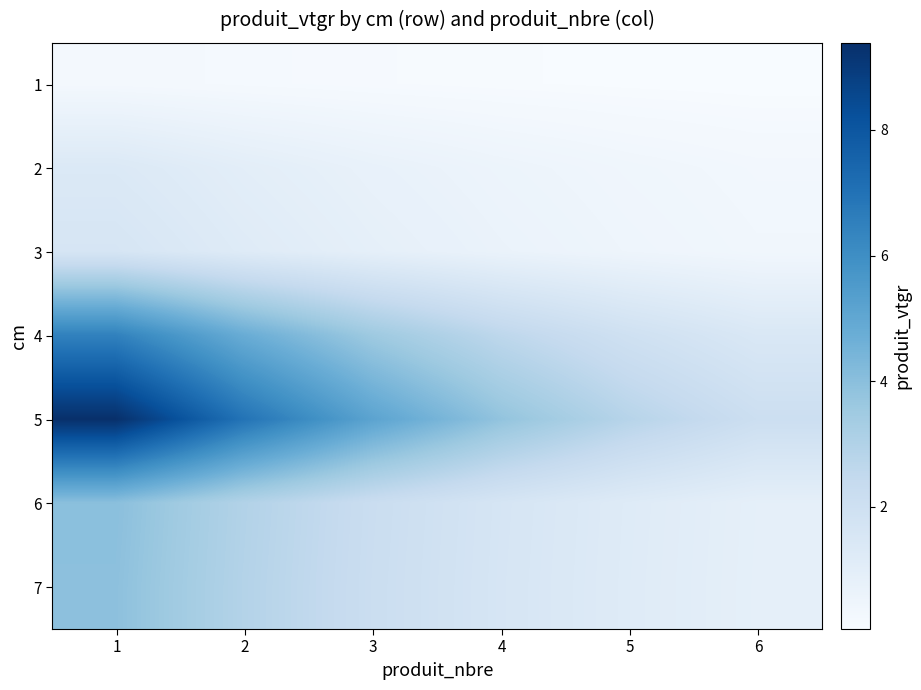

Reading left to right, transcribe all the data shown in this chart.

1: 1=0.2	2=0.2	3=0.1	4=0.1	5=0.1	6=0.1
2: 1=1.3	2=1.0	3=0.7	4=0.5	5=0.4	6=0.3
3: 1=1.6	2=1.2	3=0.9	4=0.7	5=0.5	6=0.4
4: 1=6.5	2=4.8	3=3.5	4=2.6	5=1.9	6=1.4
5: 1=9.4	2=7.0	3=5.2	4=3.8	5=2.8	6=2.1
6: 1=4.0	2=3.0	3=2.2	4=1.6	5=1.2	6=0.9
7: 1=3.9	2=2.9	3=2.2	4=1.6	5=1.2	6=0.9